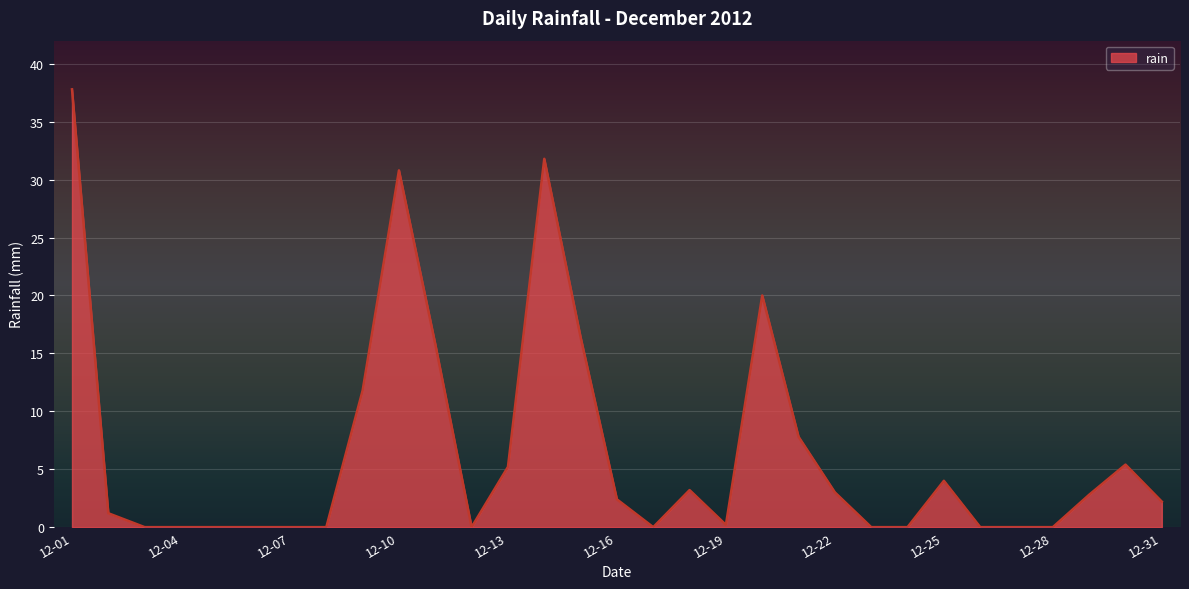

What is the sum of all values?

201.8